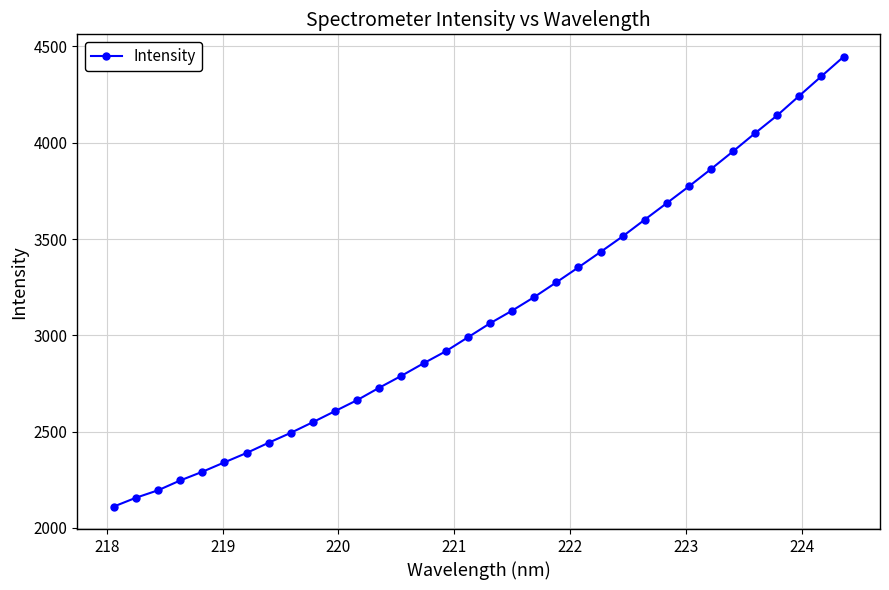

What is the average value?

3112.9